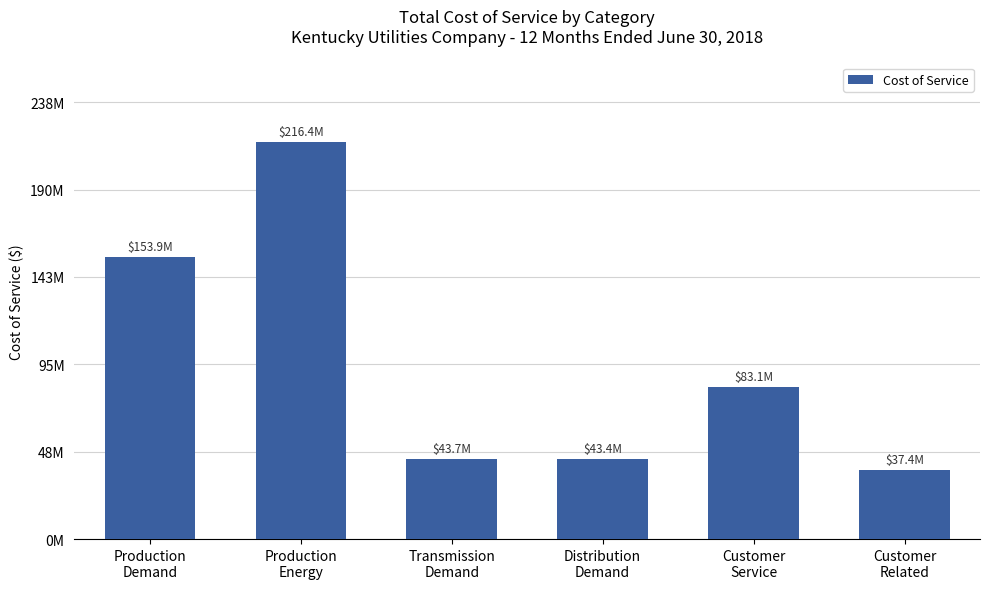

What value does the data have at Transmission
Demand?

43729367.5